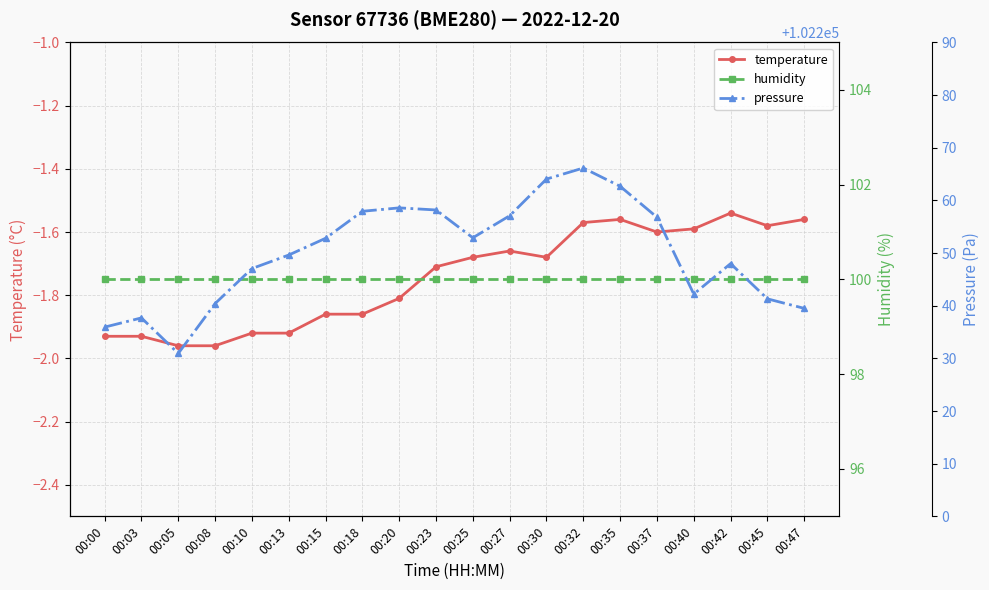

True or false: humidity and temperature intersect in this chart.

False